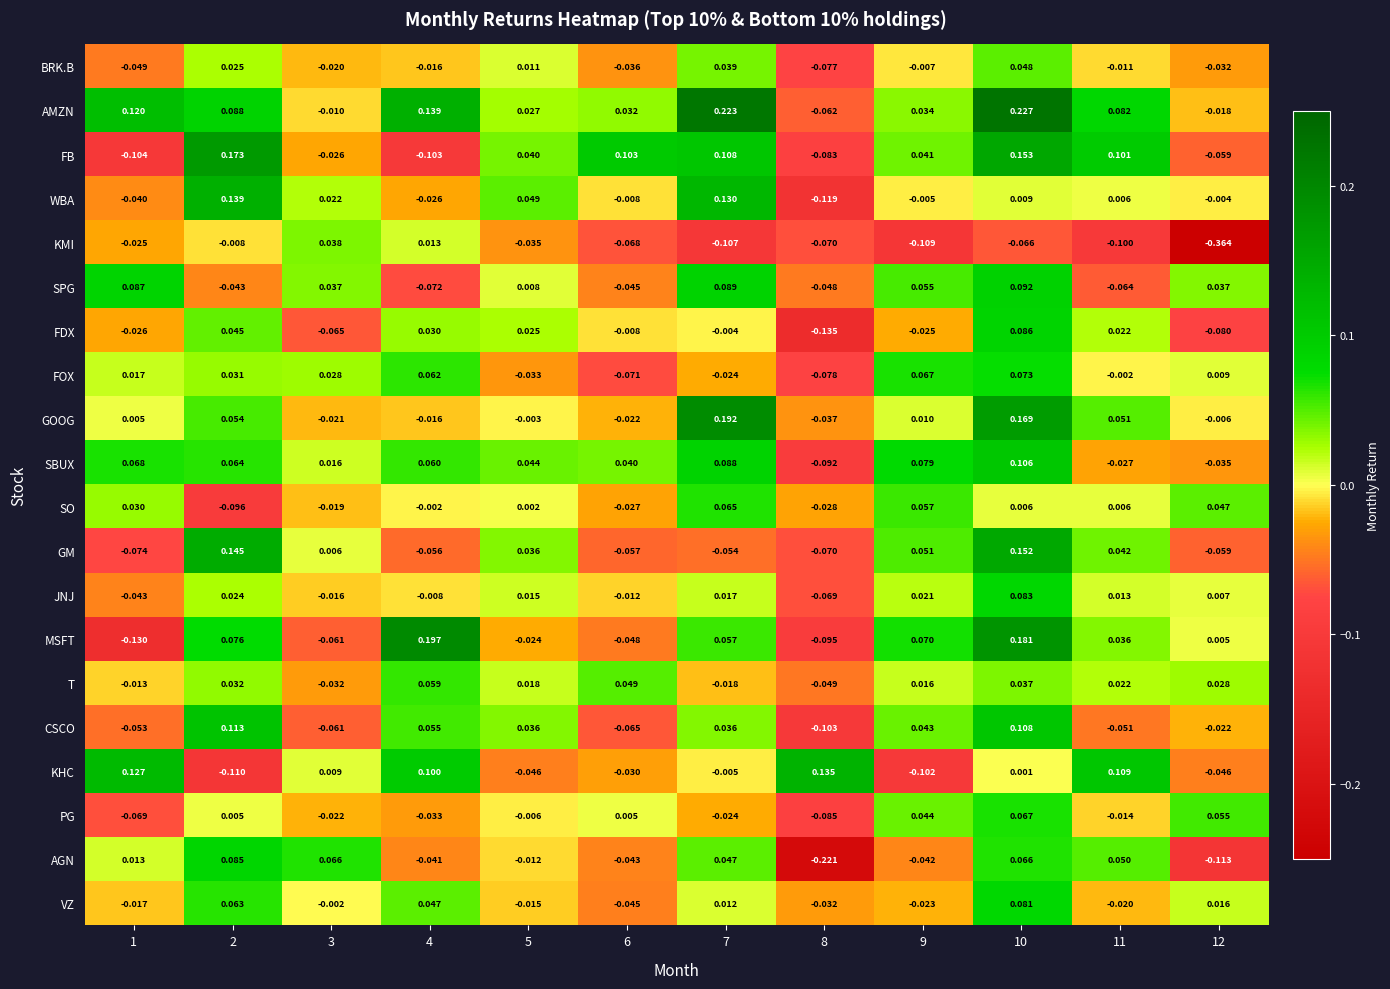

Which series changed the most between 2 and 3?

FB